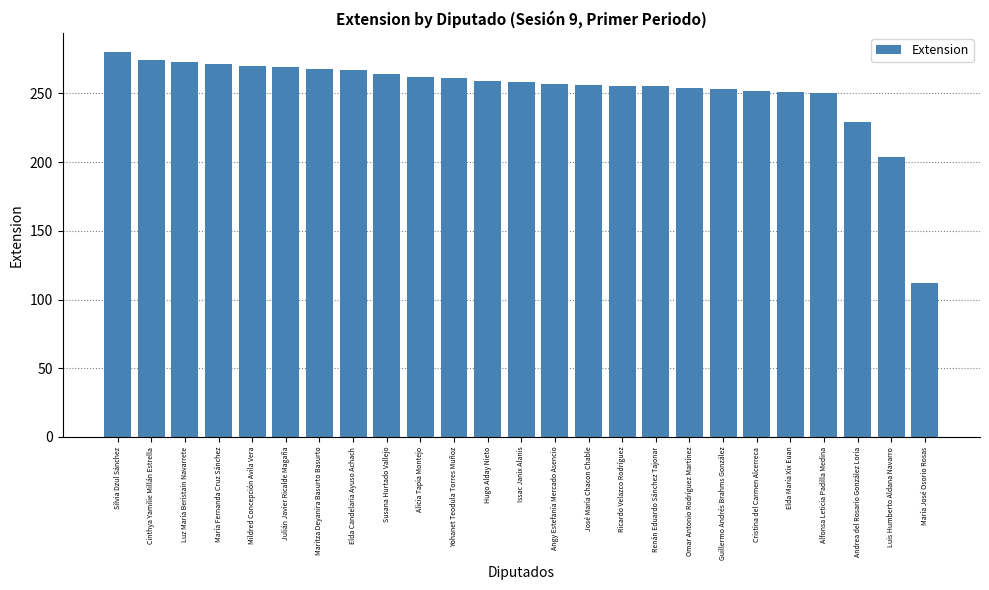

What is the label of the 12th bar from the right?

Angy Estefanía Mercado Asencio